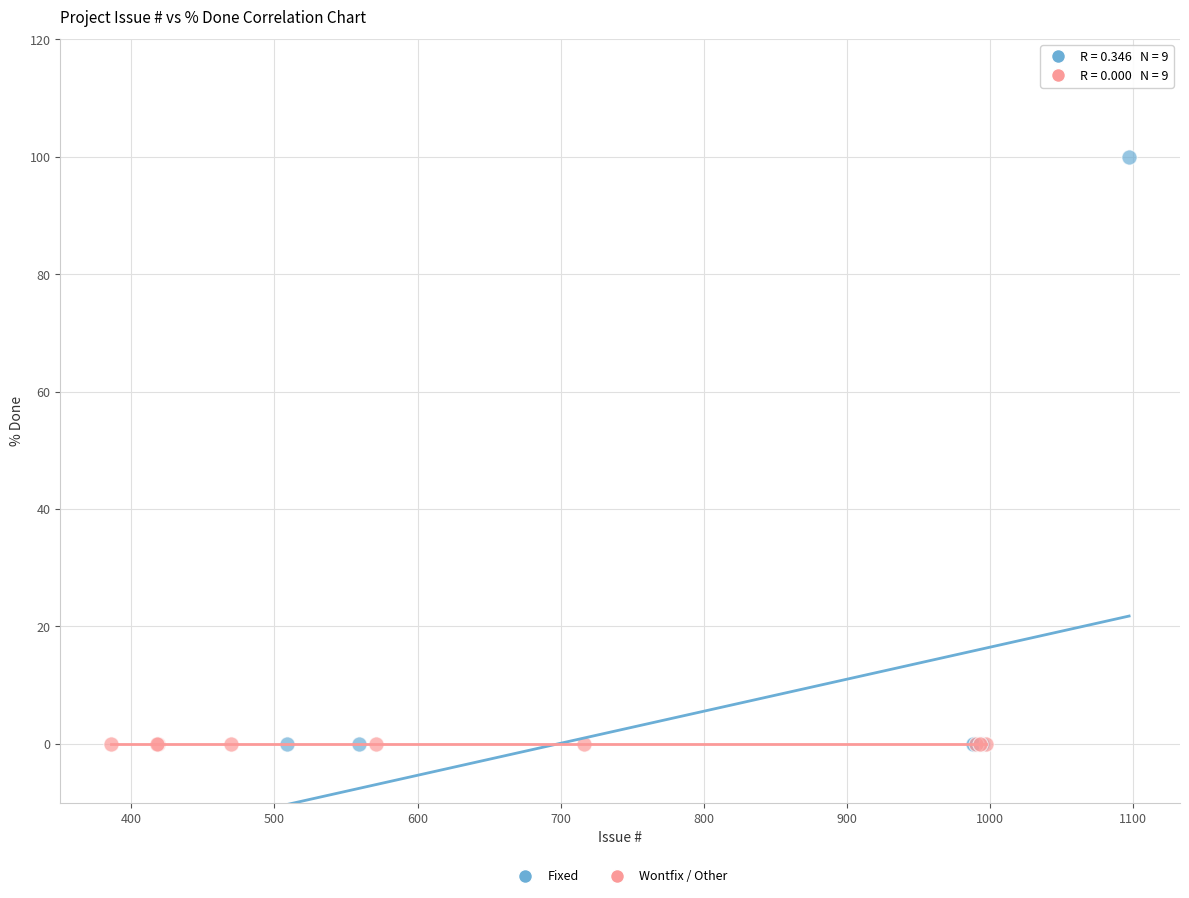

Which series reaches the maximum Y coordinate?

Fixed